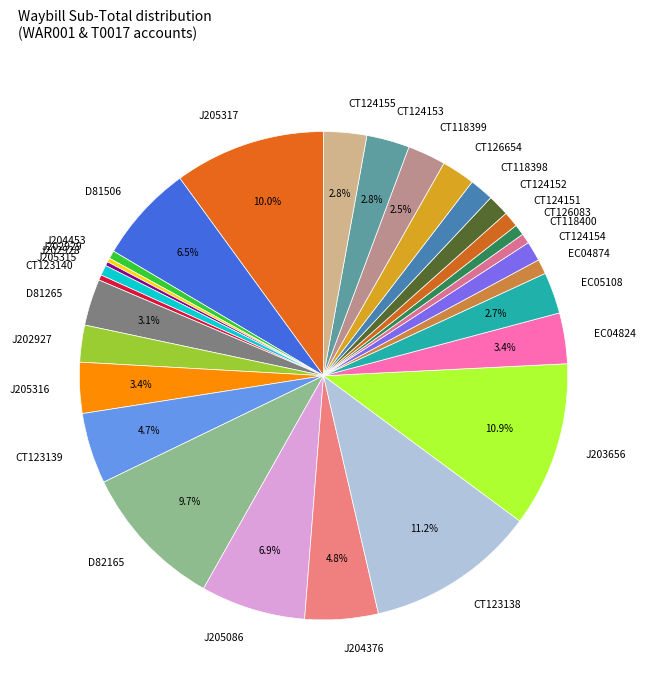

What portion of the pie excludes CT124153?

97.2%